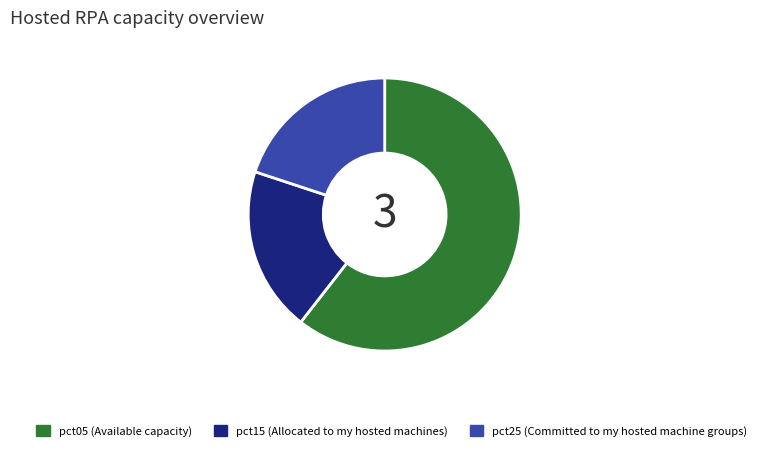

Is there a majority slice in this chart?

Yes